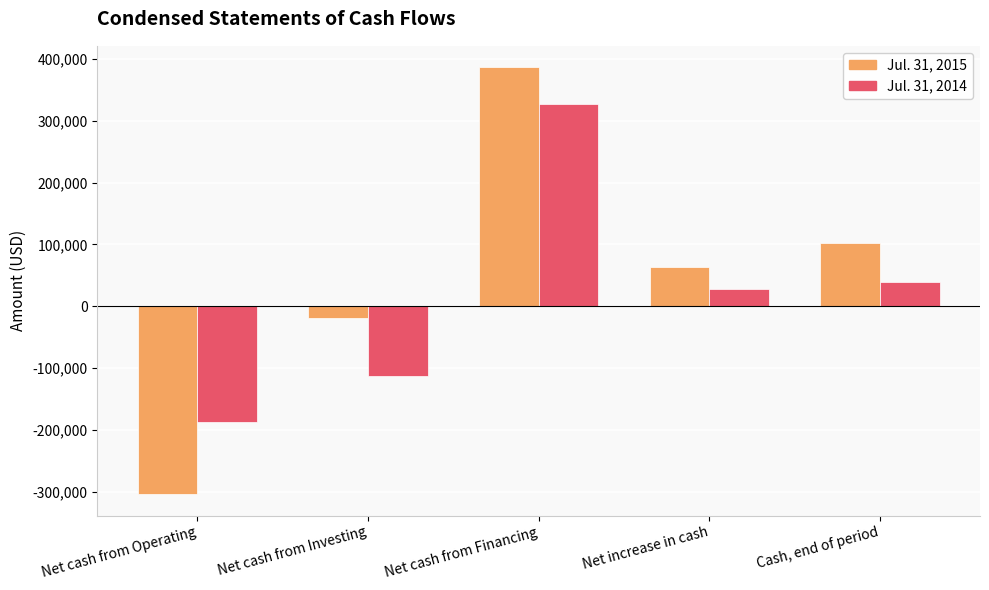

Rank the categories by Jul. 31, 2015 value from highest to lowest.

Net cash from Financing, Cash, end of period, Net increase in cash, Net cash from Investing, Net cash from Operating